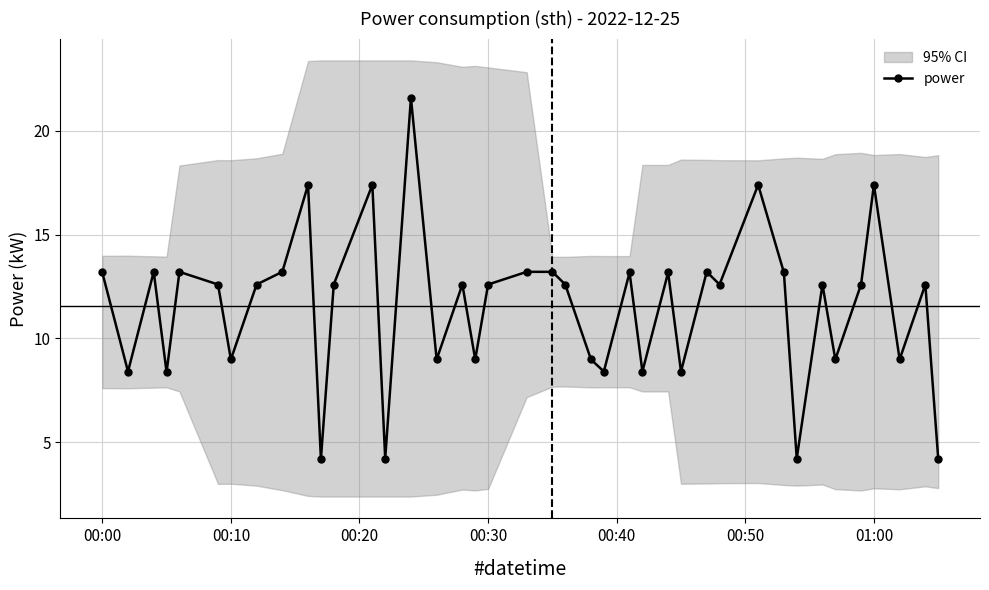

How many interior local valleys does the power series have?

14